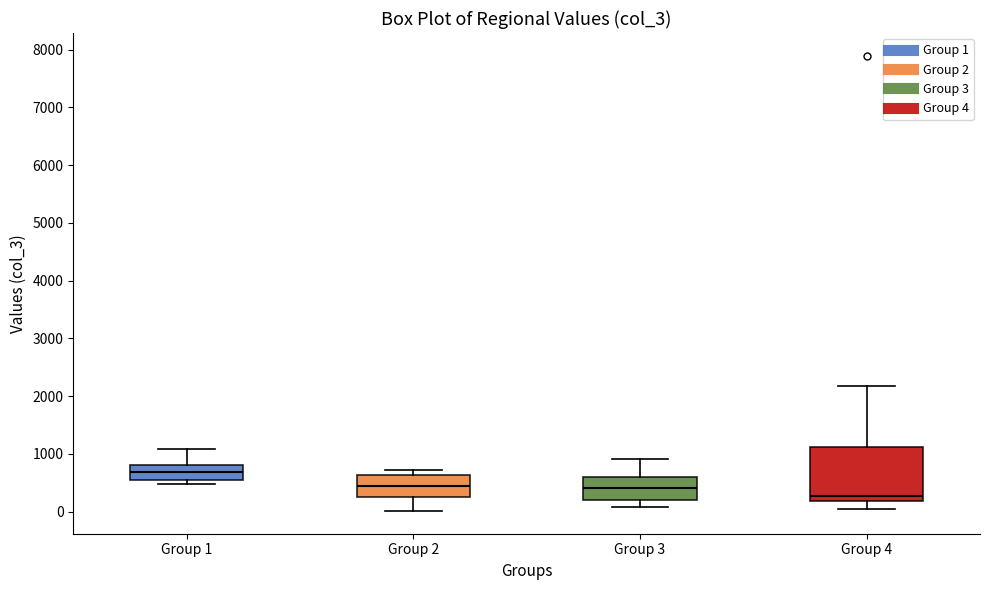

Reading left to right, read every box against the y-axis: the position of its median line, the range the box covers, and the ends of its whiskers. The values are not printed on the chart, so give them approximately, as read against the axis.

Group 1: median 700, box 600 to 800, whiskers 500 to 1100
Group 2: median 400, box 300 to 600, whiskers 0 to 700
Group 3: median 400, box 200 to 600, whiskers 100 to 900
Group 4: median 300, box 200 to 1100, whiskers 0 to 2200